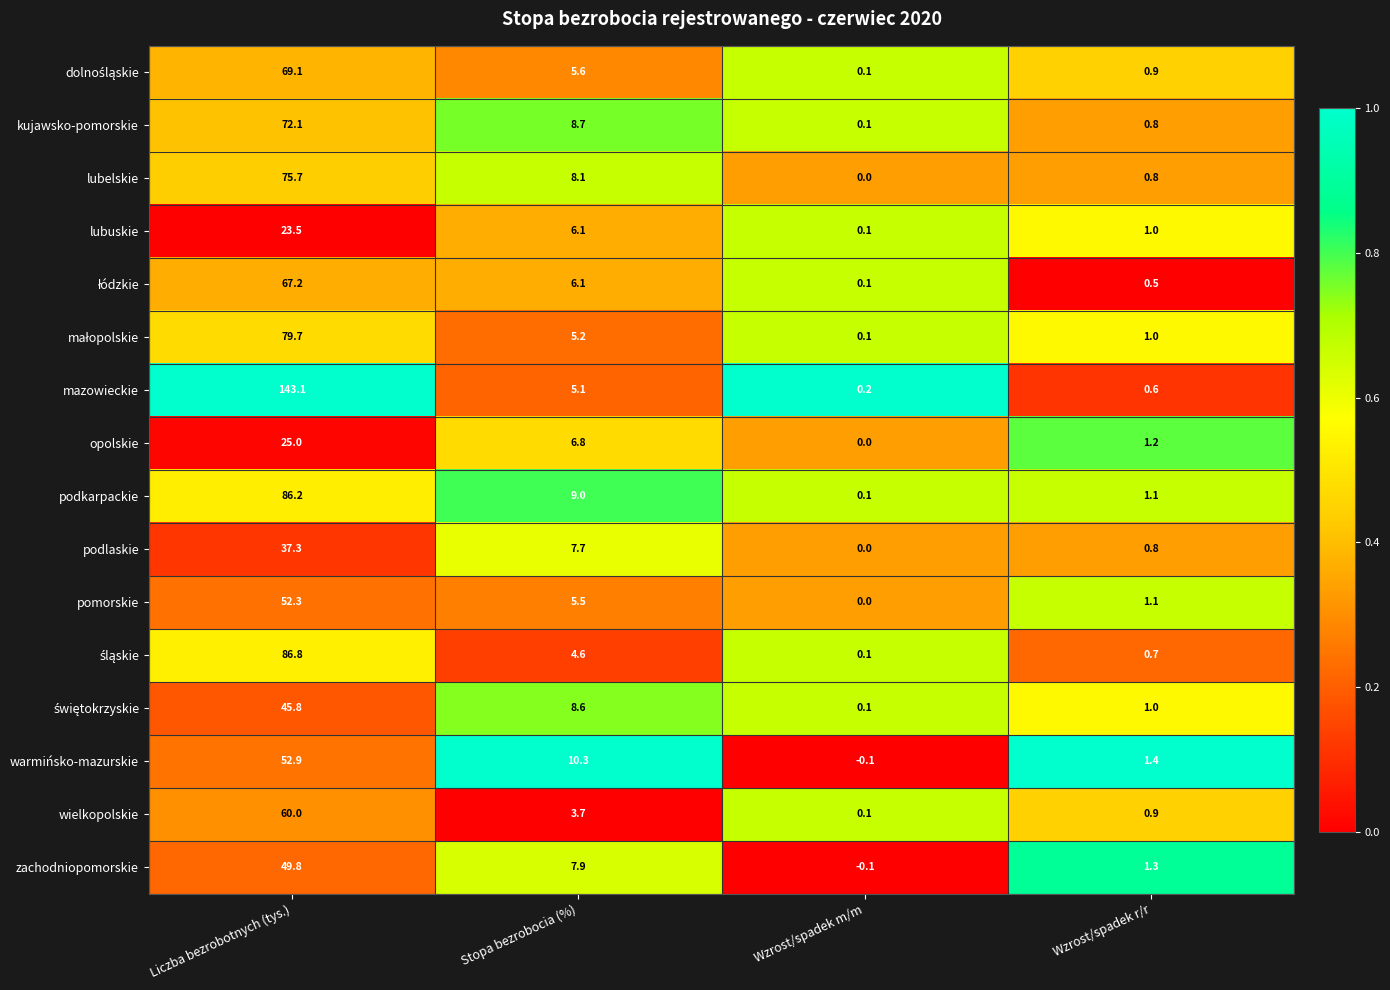

Where is kujawsko-pomorskie nearest to the value 36?

Stopa bezrobocia (%)